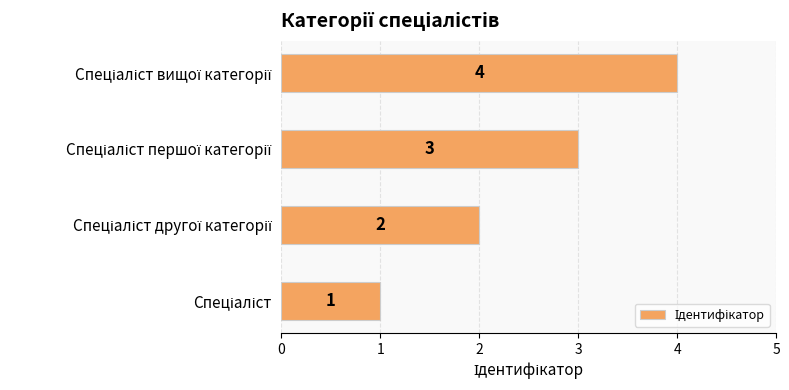

What is the greatest value displayed?

4